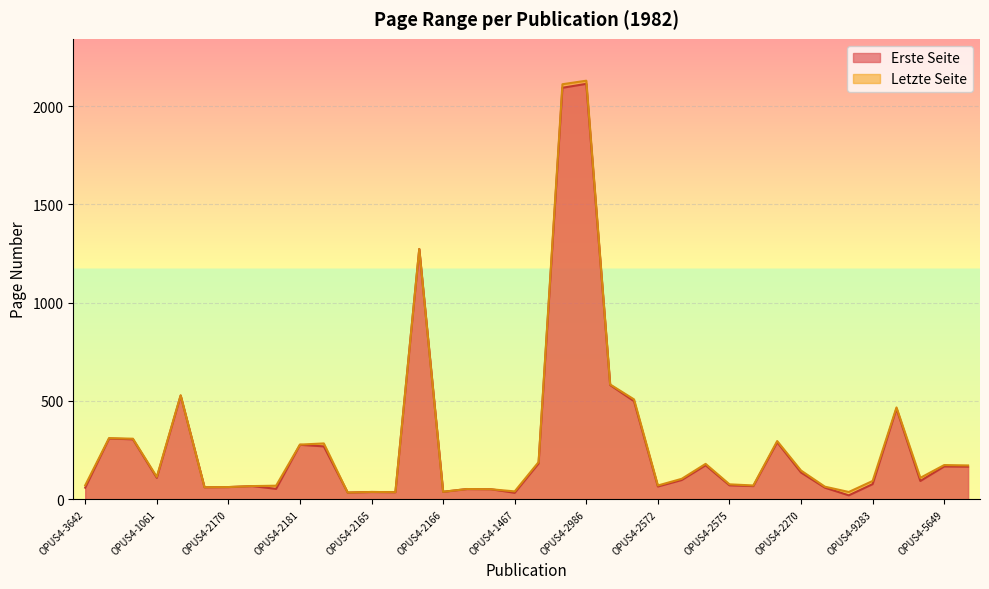

Is it true that Erste Seite equals 911 at OPUS4-2944?

False